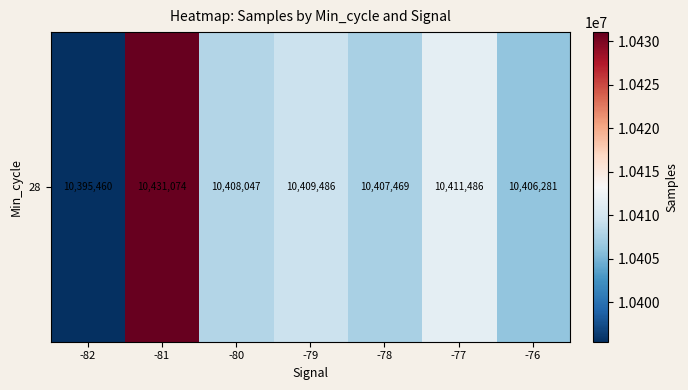

What is the sum of all values?

72869303